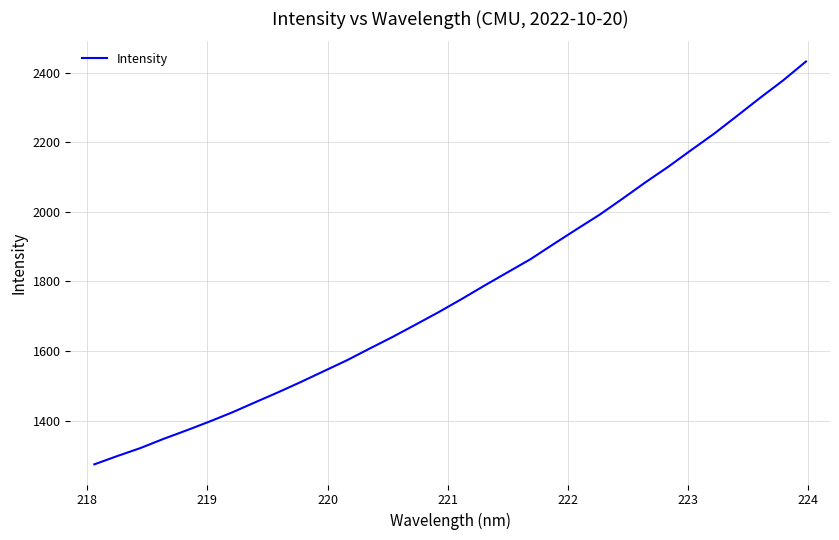

What is the difference between the maximum and minimum values?

1157.4